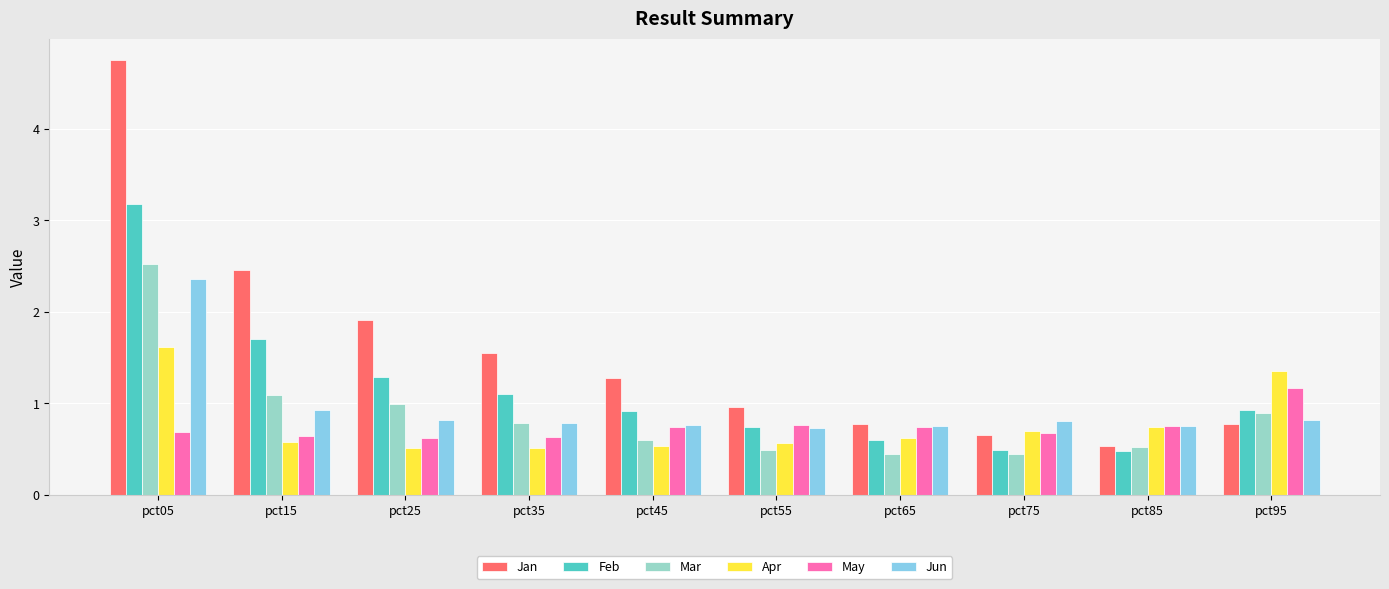

The Jan series shows 4.7 at pct05. True or false?

True